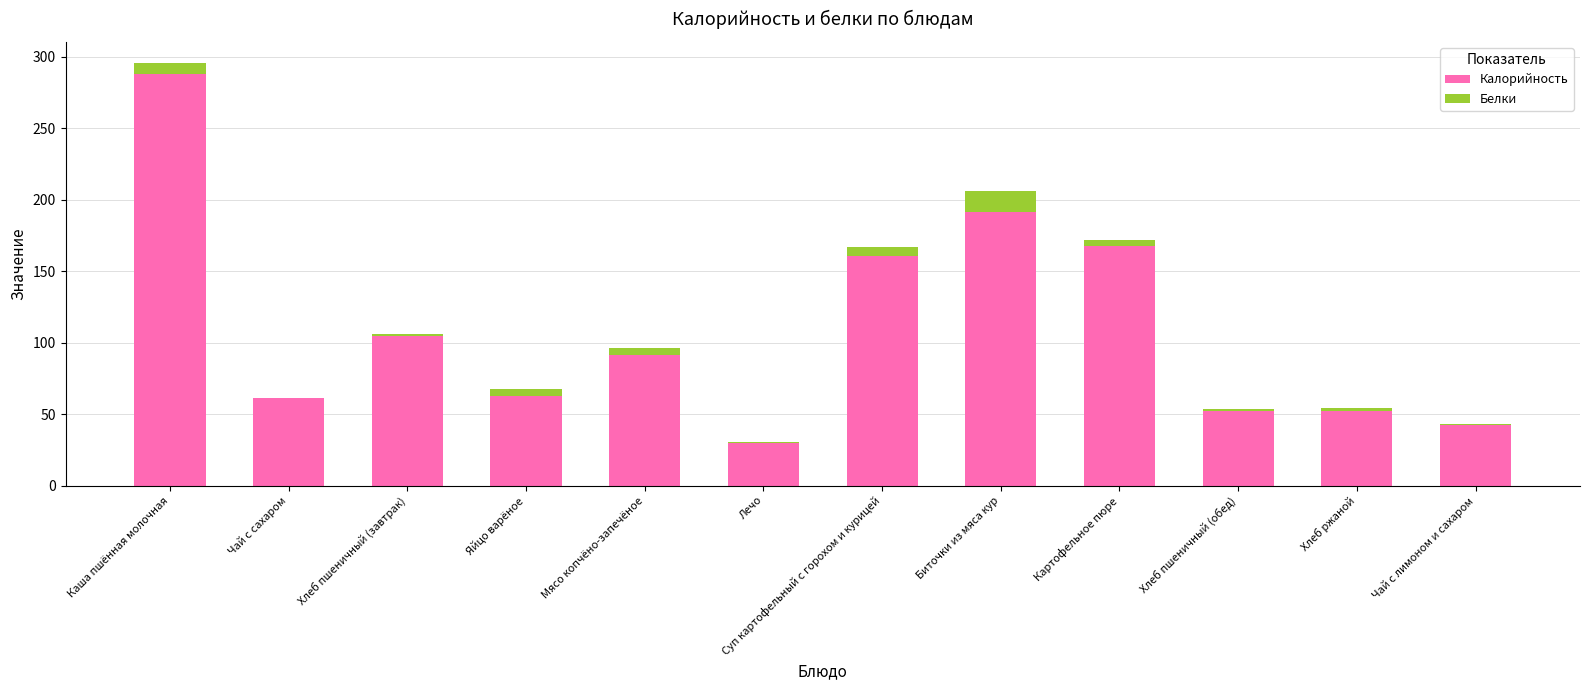

True or false: Калорийность has a value of 91.2 at Мясо копчёно-запечёное.

True